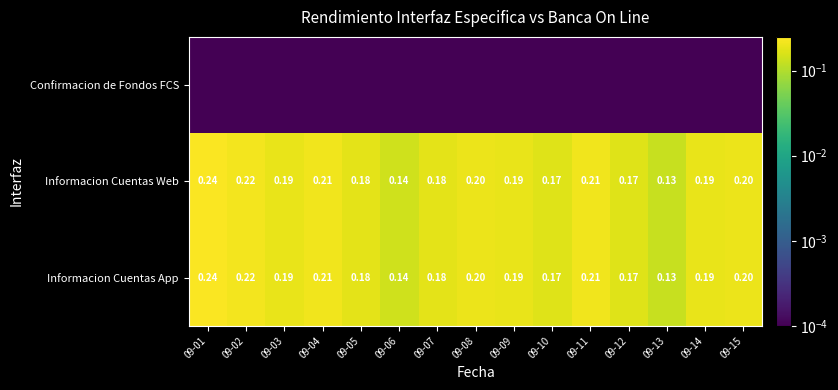

At which label does Informacion Cuentas Web reach its peak?

09-01